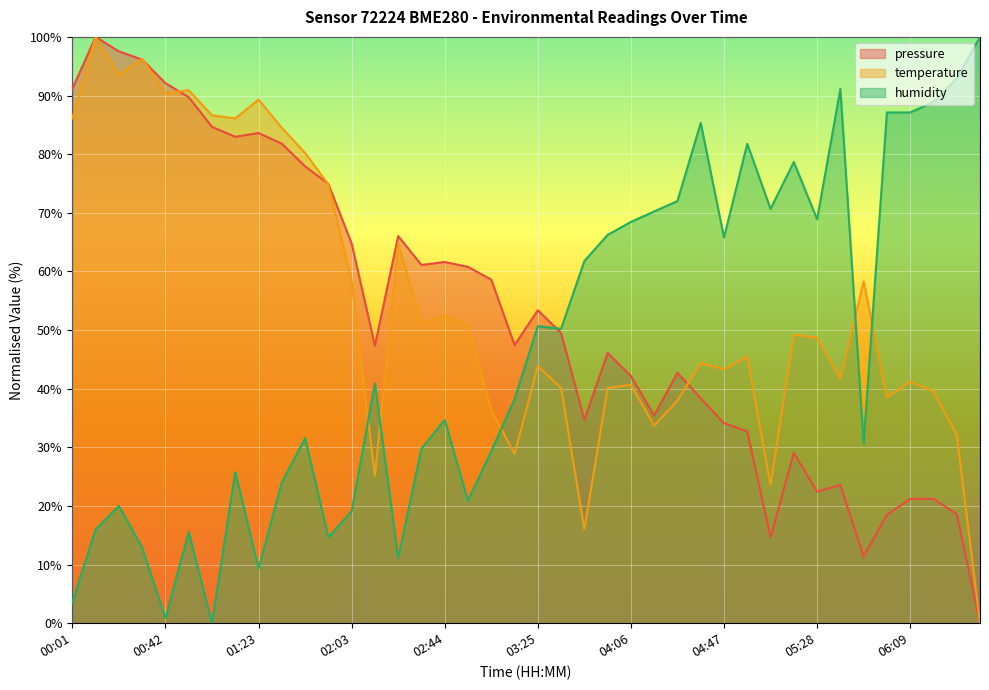

What is the maximum value for temperature?

100.0